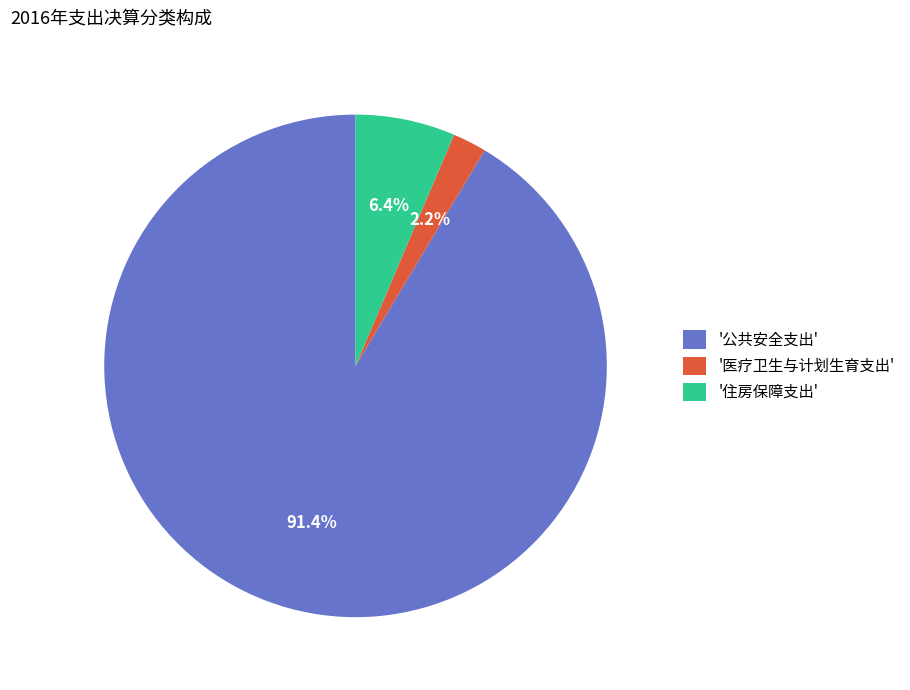

What is the total percentage of '住房保障支出' and '公共安全支出'?

97.8%